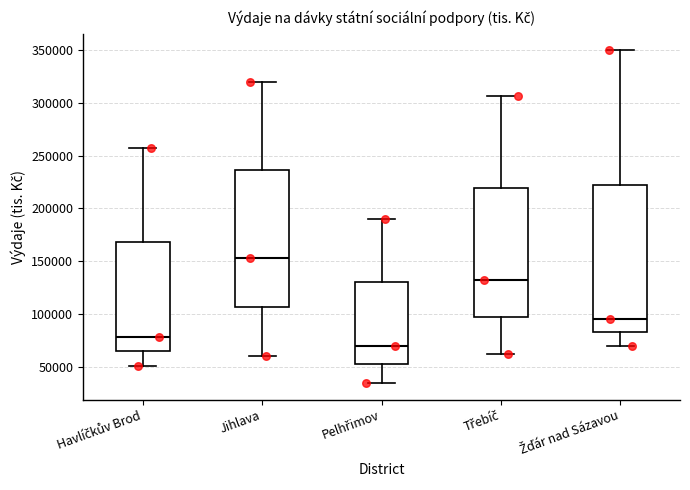

Which box has the highest median line?

Jihlava